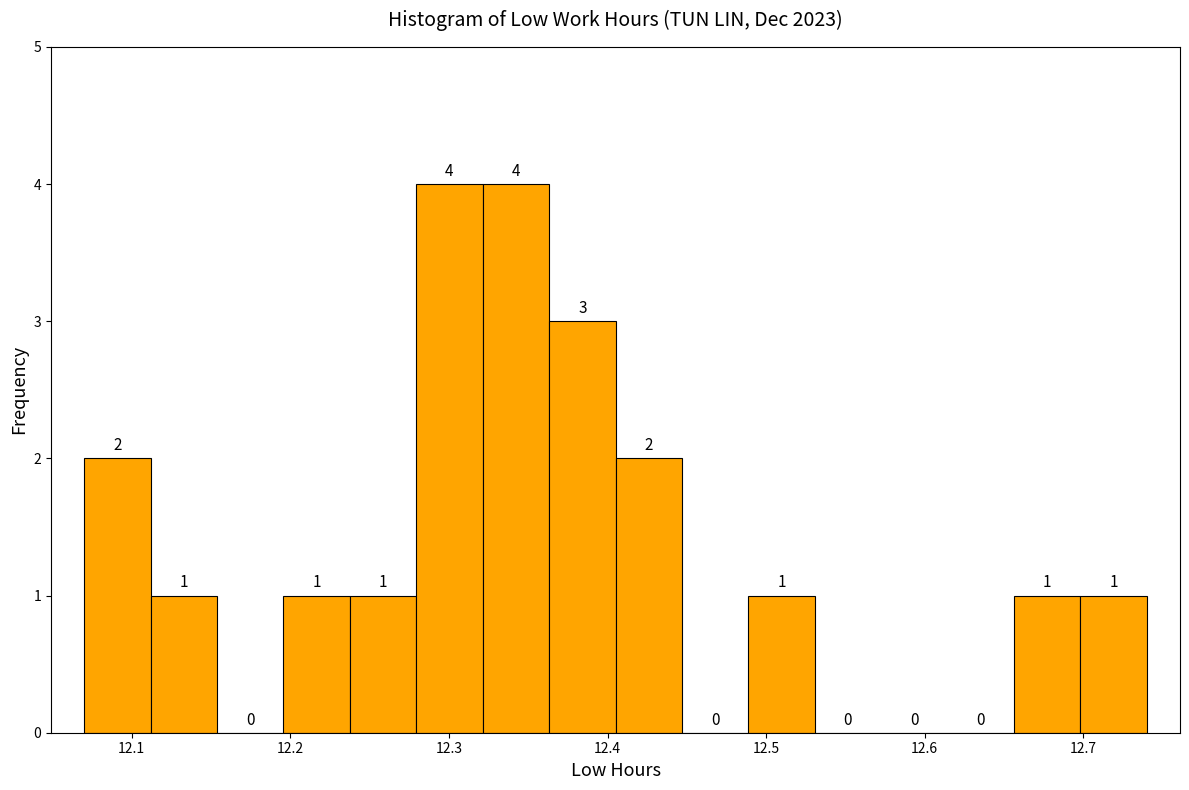

Reading left to right, transcribe this chart: for each bar, give the range it covers on the x-axis and its height. The bar edges are not printed on the chart, so give them approximately, as read against the axis.

12.07 to 12.11: 2
12.11 to 12.15: 1
12.15 to 12.20: 0
12.20 to 12.24: 1
12.24 to 12.28: 1
12.28 to 12.32: 4
12.32 to 12.36: 4
12.36 to 12.41: 3
12.41 to 12.45: 2
12.45 to 12.49: 0
12.49 to 12.53: 1
12.53 to 12.57: 0
12.57 to 12.61: 0
12.61 to 12.66: 0
12.66 to 12.70: 1
12.70 to 12.74: 1